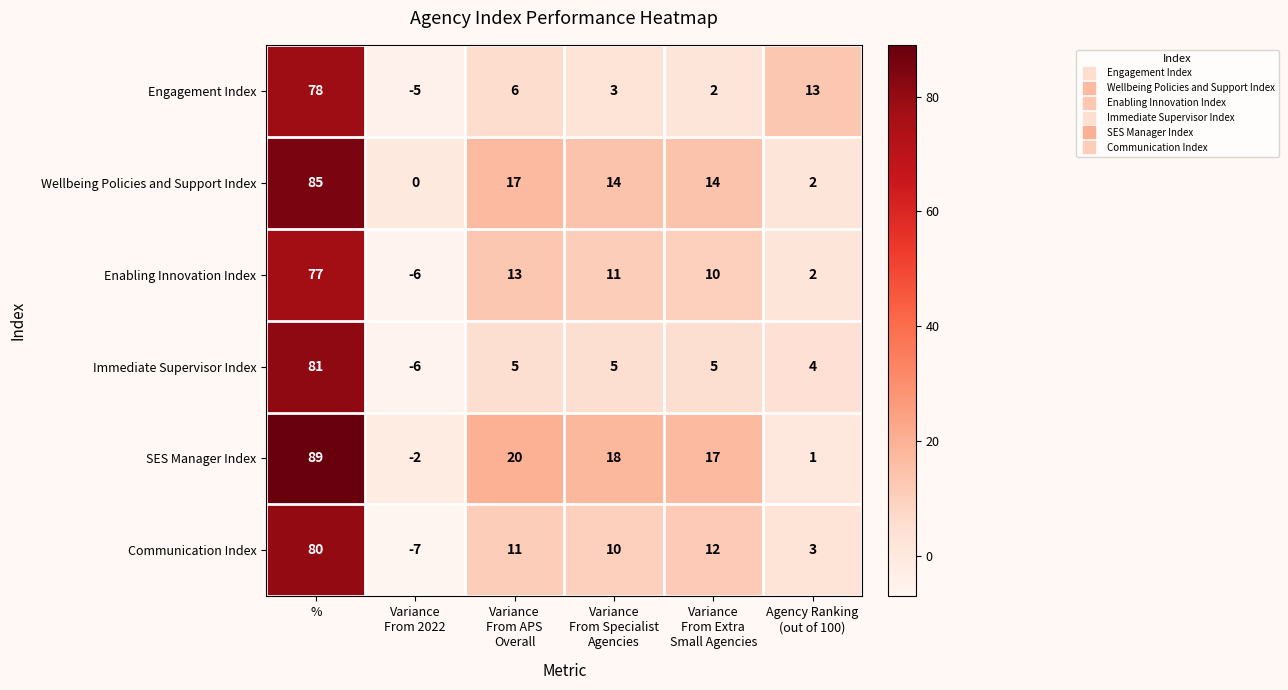

Which category has the highest value in the SES Manager Index series?

%